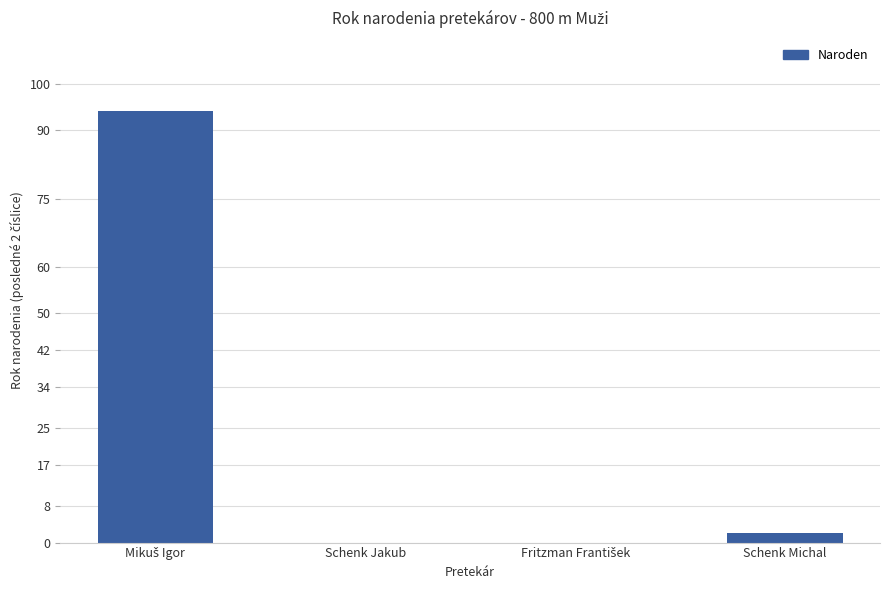

Count the number of categories in the chart.

4